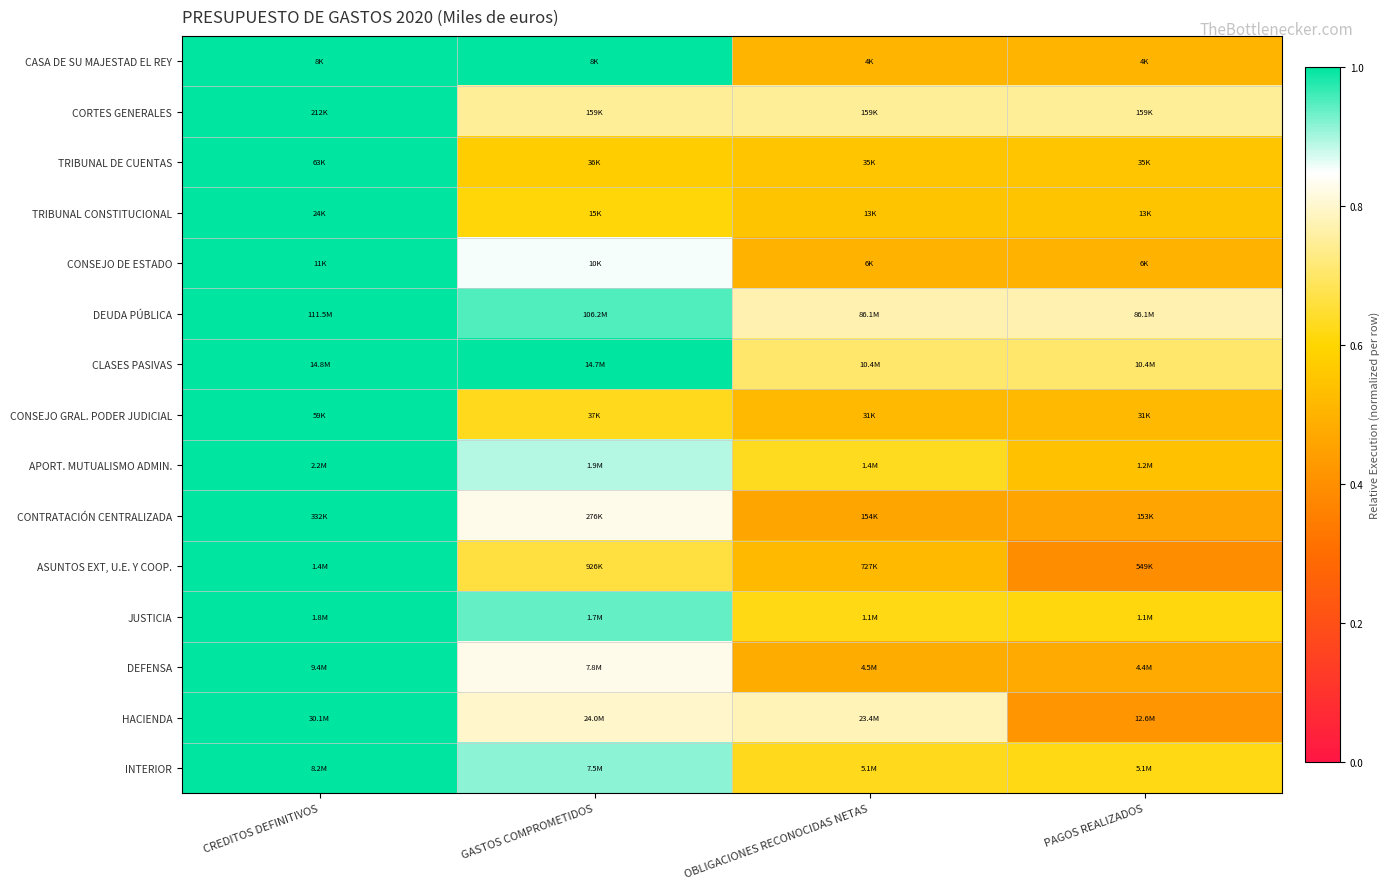

Count the number of data series in this chart.

15